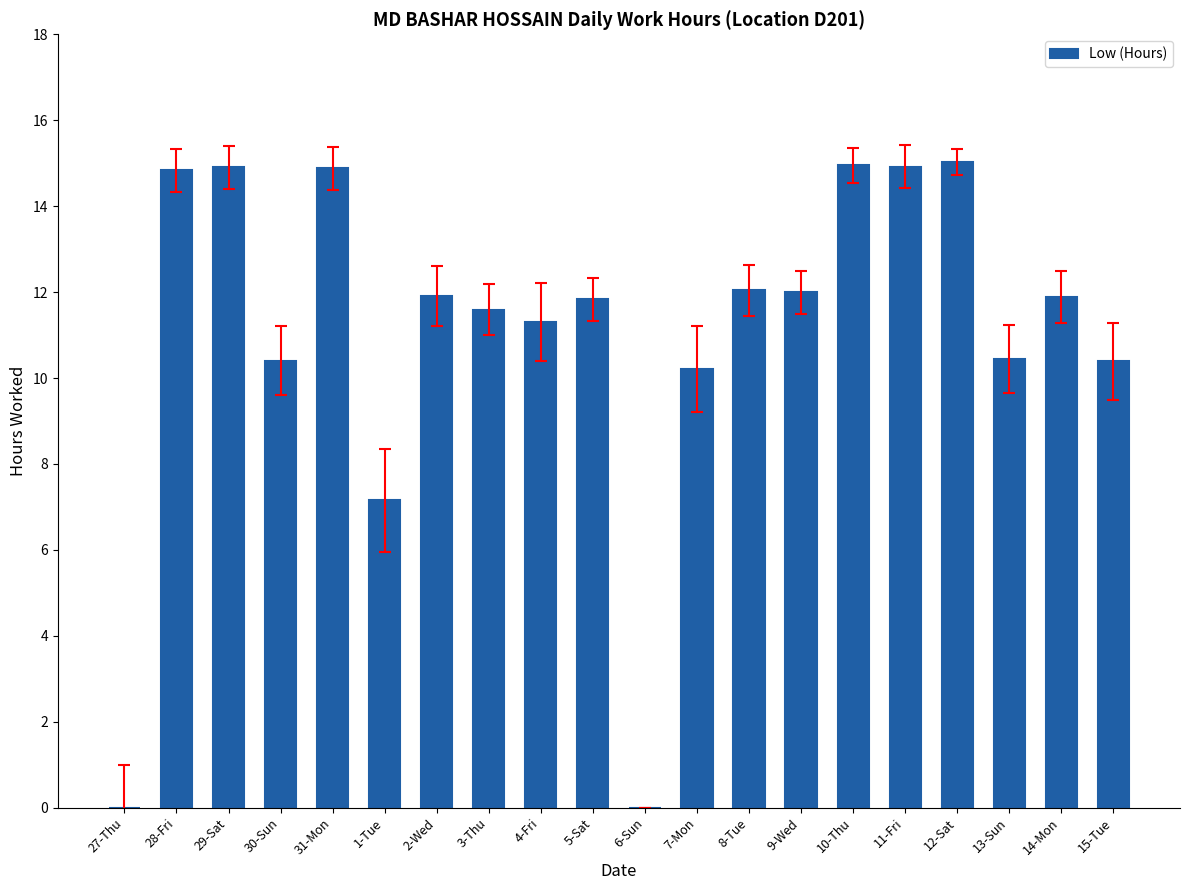

At which label does the data first exceed 11?

28-Fri